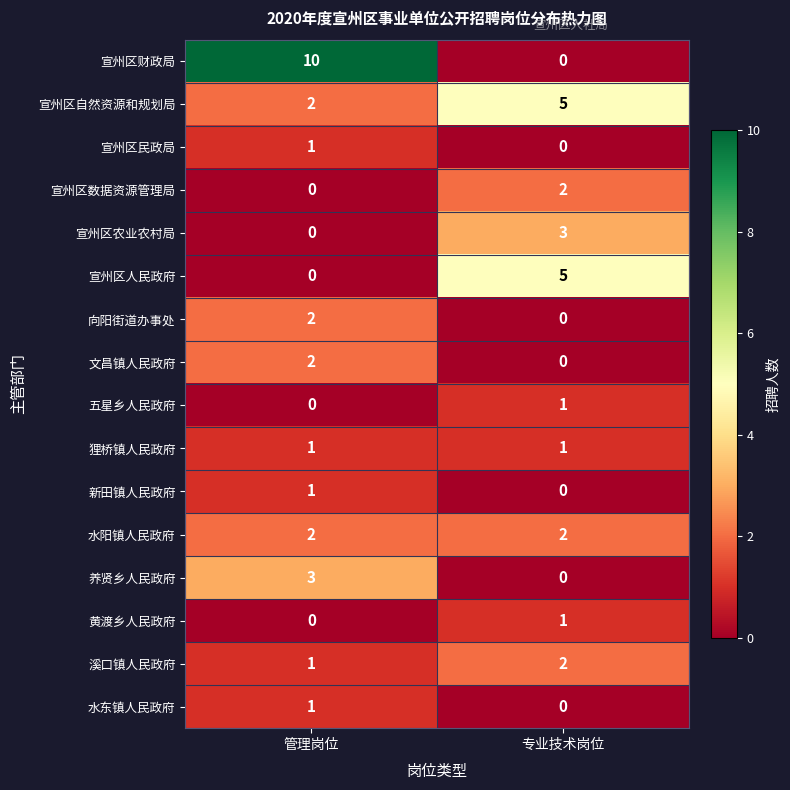

At how many categories does at least one series exceed 9?

1